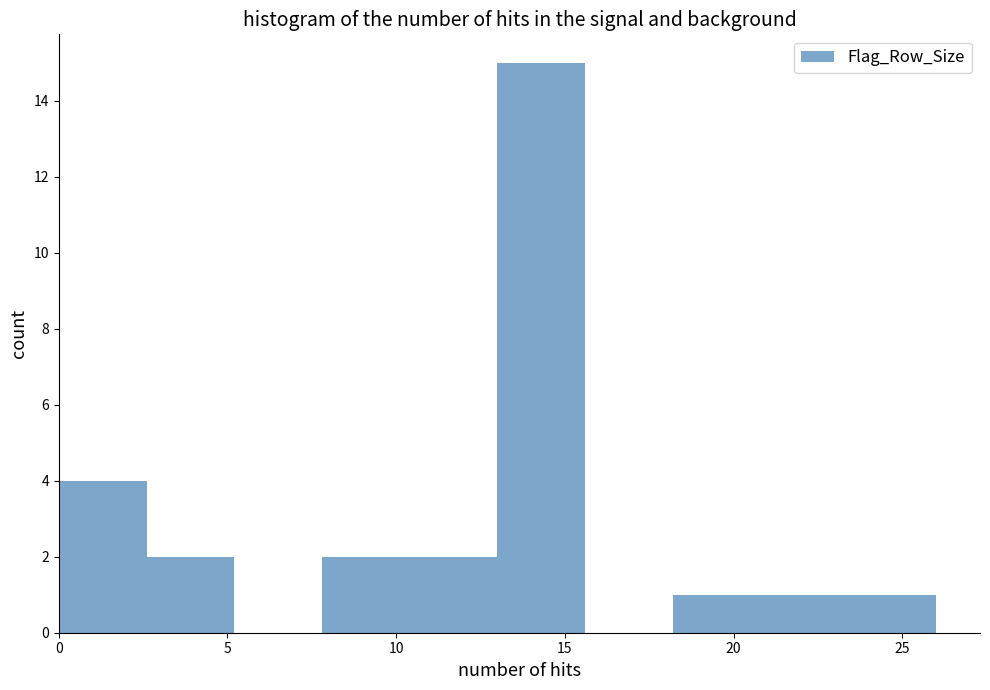

How tall is the bar that spans 13.0 to 15.6 on the x-axis? Neither the bar edges nor the heights are printed on the chart, so give them approximately, as read against the axes.

15